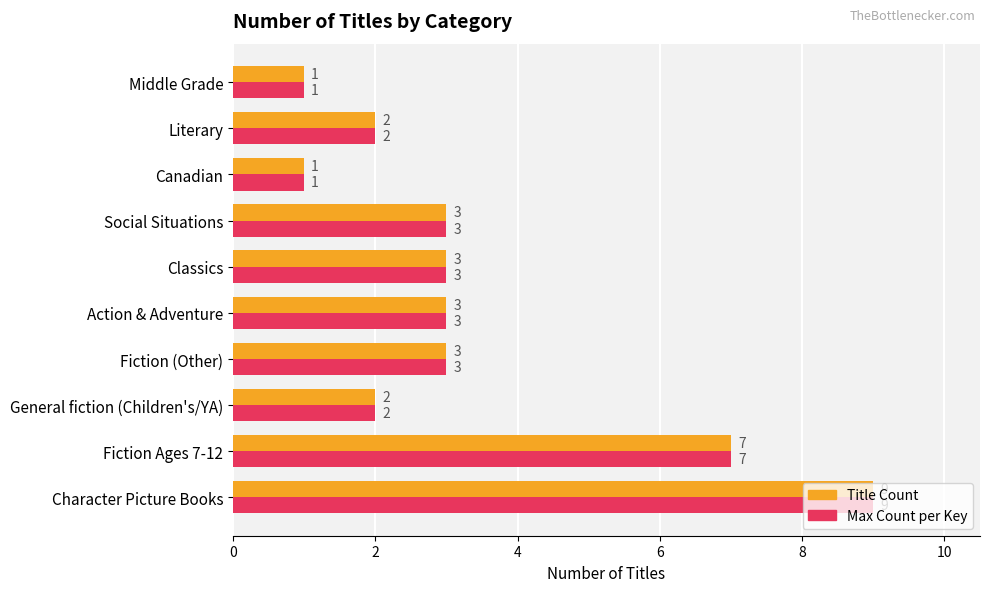

At which category is the sum across all series the highest?

Character Picture Books